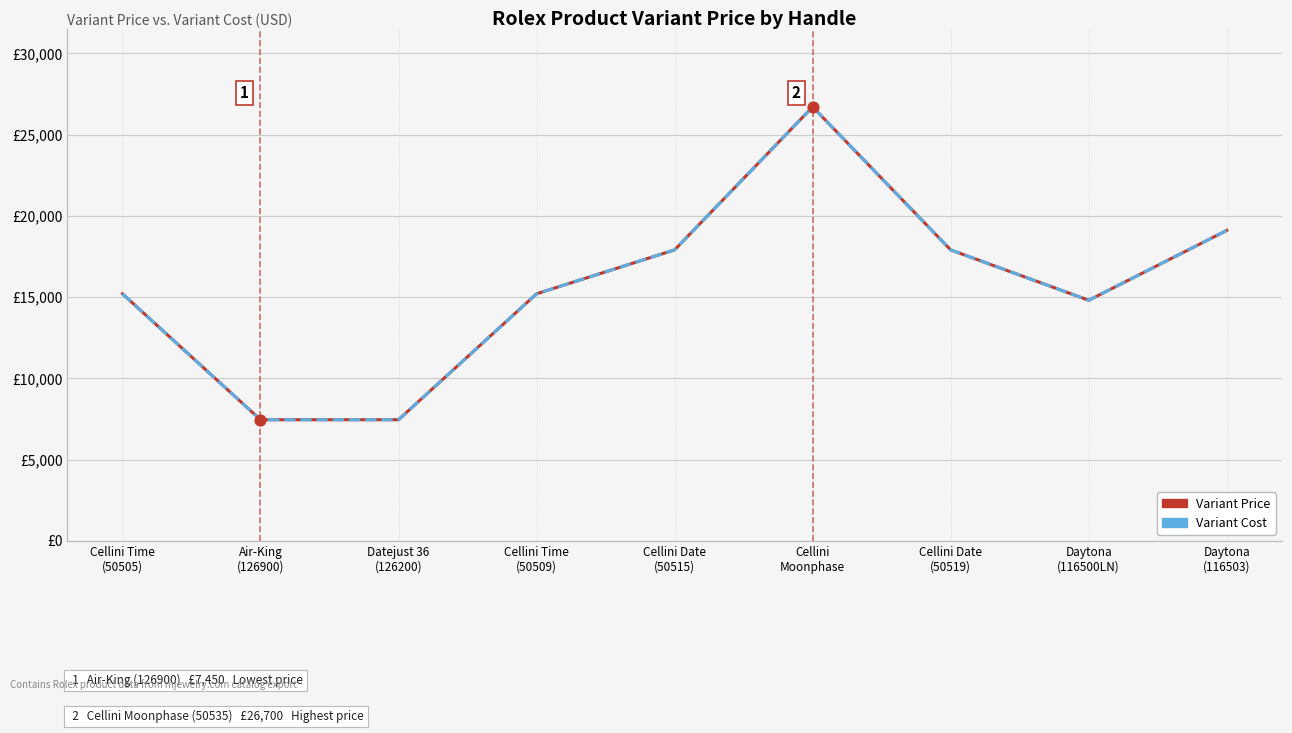

Is this an area chart (filled region under the line)?

No